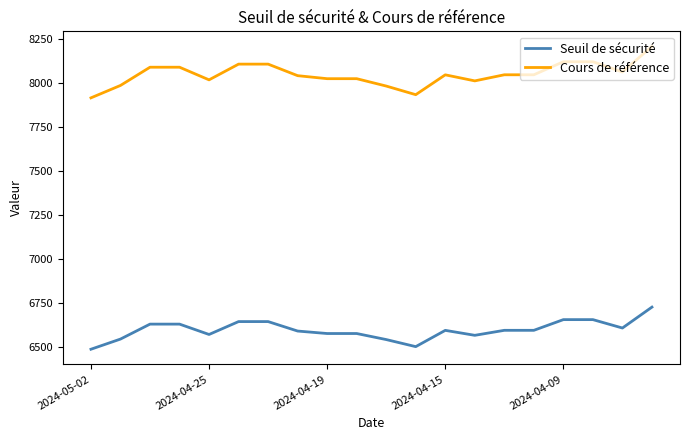

Count the number of data series in this chart.

2